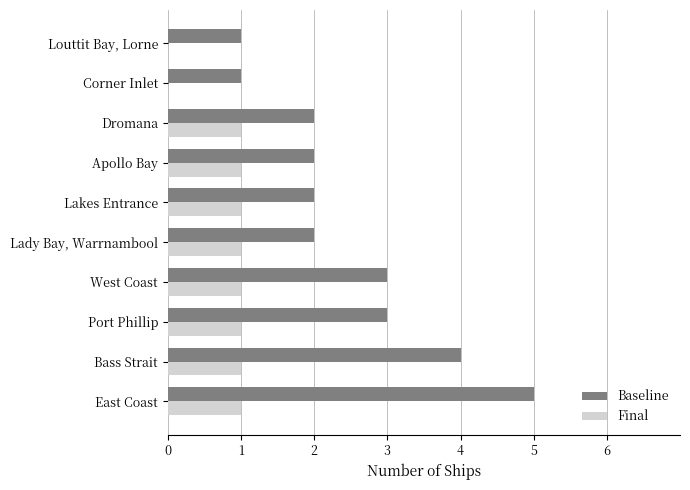

At which category does the chart reach its peak across all series?

East Coast